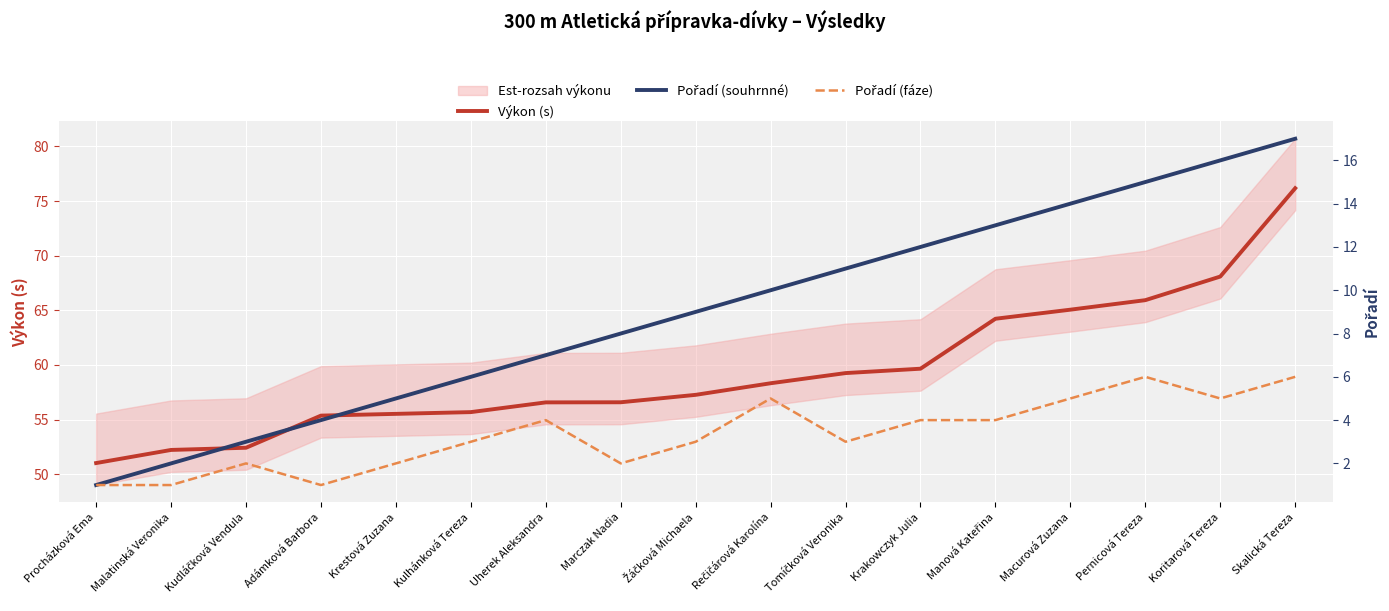

At which label does Pořadí (souhrnné) first exceed 9?

Rečičárová Karolína